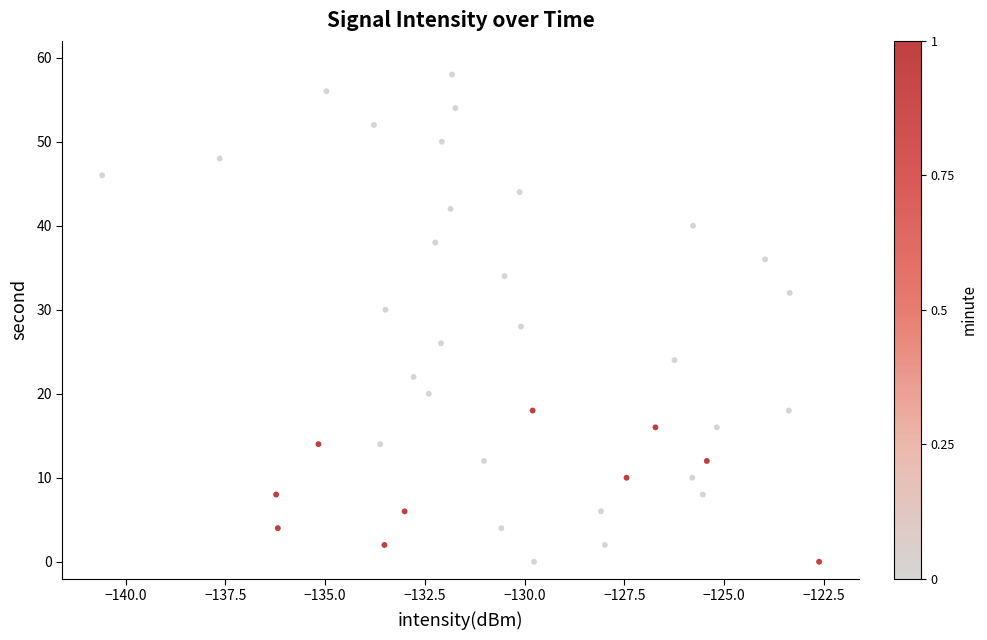

What is the range of Y values (max minus min)?

58